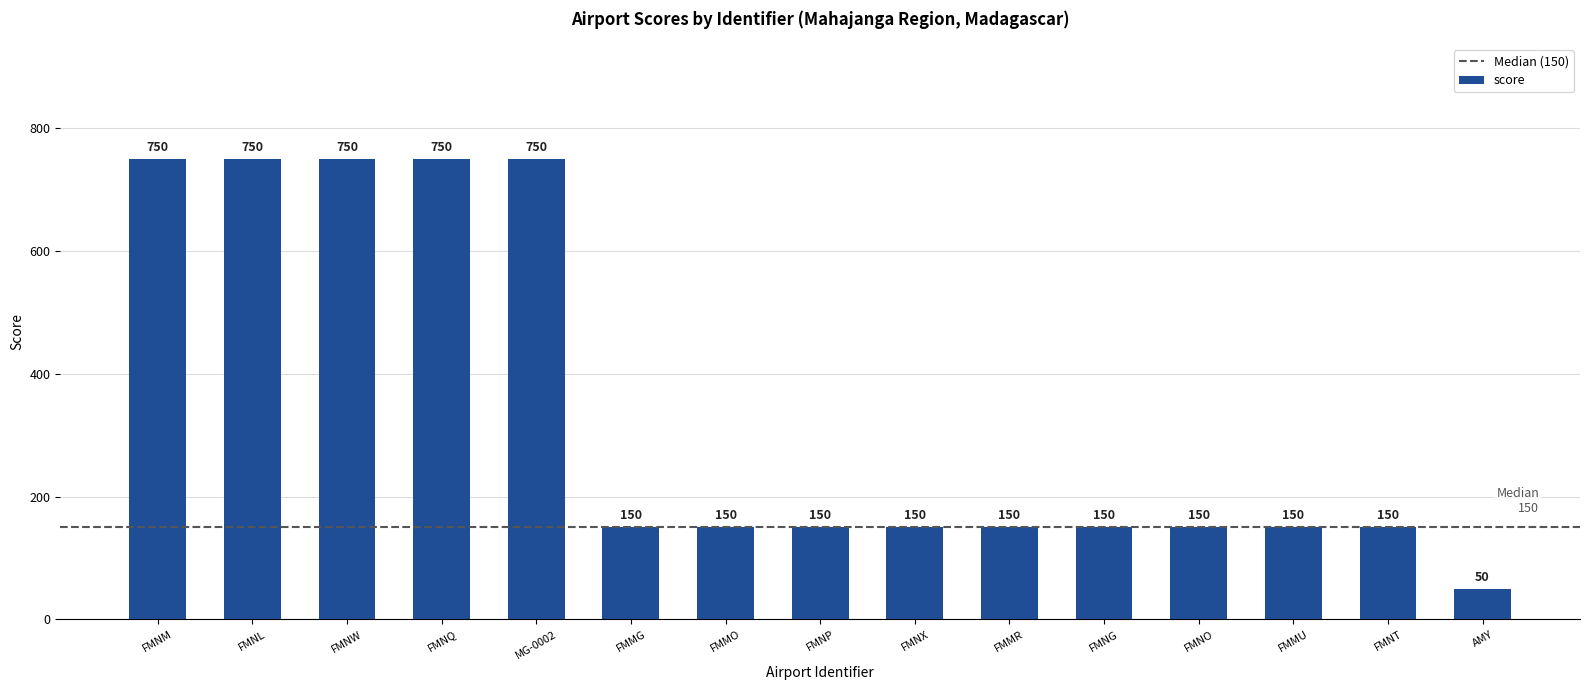

What position from the right is FMNT?

2